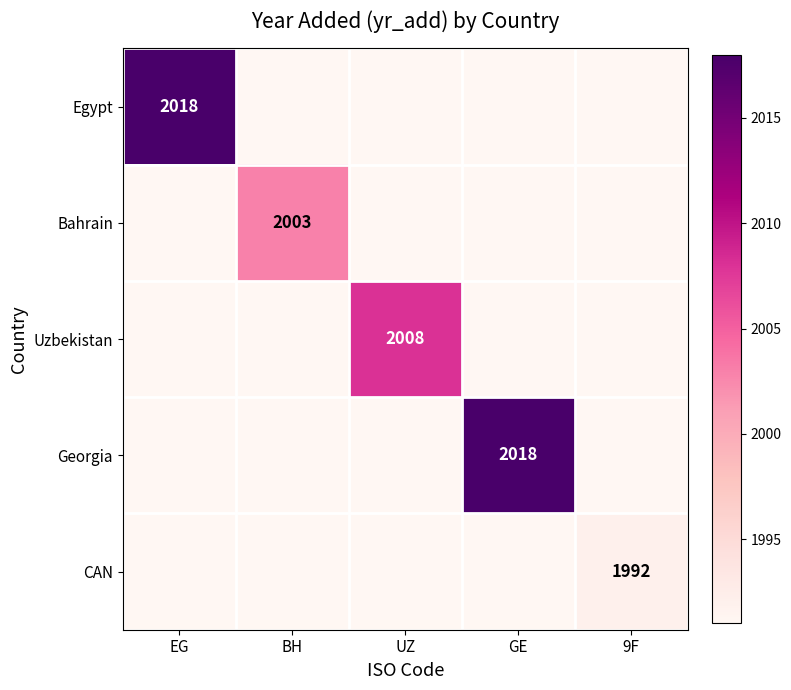

True or false: CAN has a value of 1992 at 9F.

True